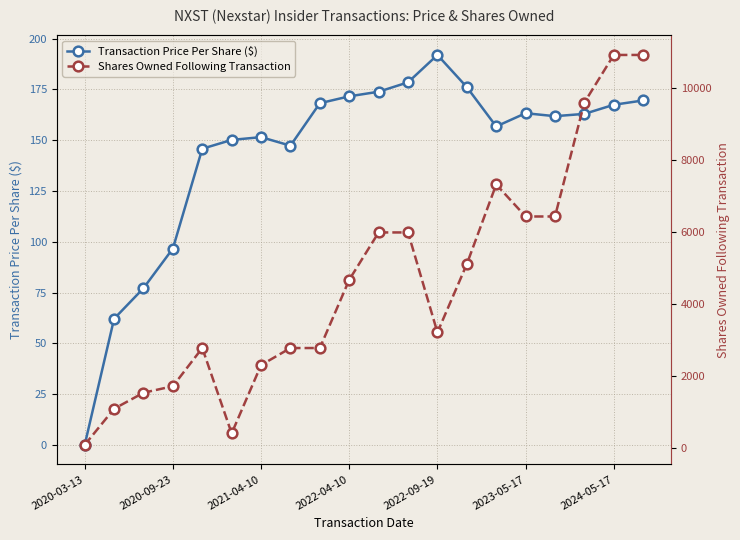

Reading left to right, list all the values displayed in this chart.

Transaction Price Per Share ($): 0.0	62.1	77.1	96.7	145.8	150.1	151.5	147.3	168.2	171.6	173.9	178.5	192.0	176.1	156.8	163.3	161.8	162.9	167.4	169.6
Shares Owned Following Transaction: 100.0	1100.0	1544.0	1725.0	2783.0	419.0	2310.0	2783.0	2783.0	4674.0	5985.0	5985.0	3216.0	5107.0	7314.0	6427.0	6427.0	9584.0	10902.0	10902.0